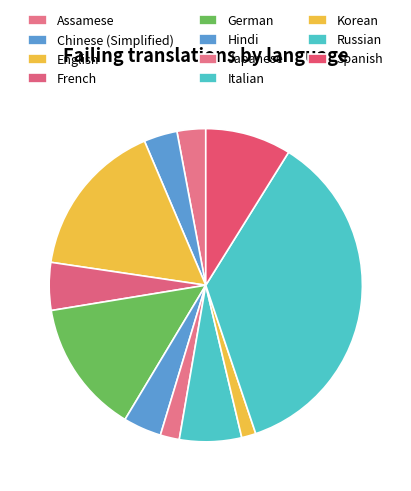

Does any single category account for the majority?

No